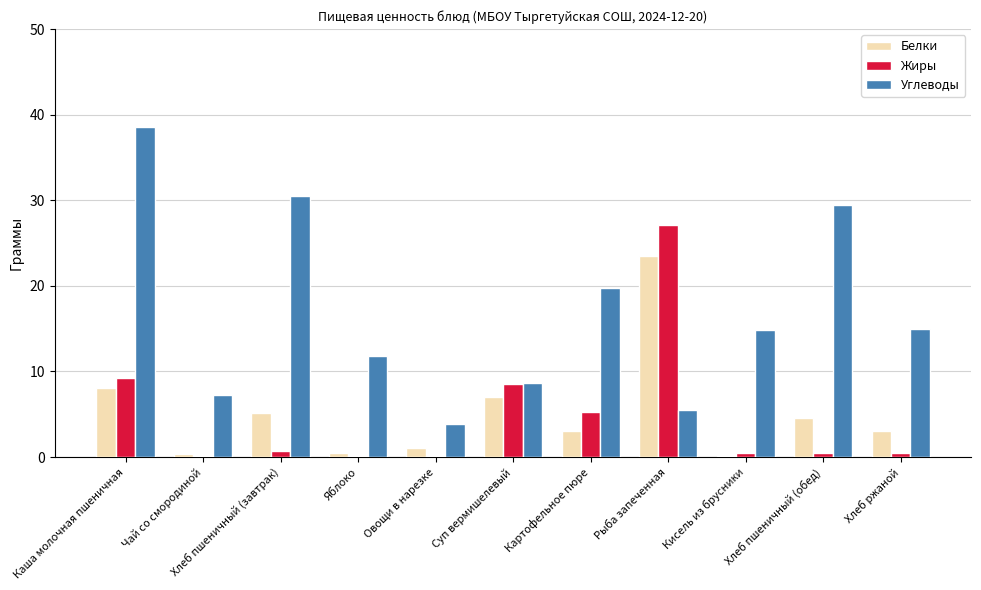

Count the number of categories in the chart.

11